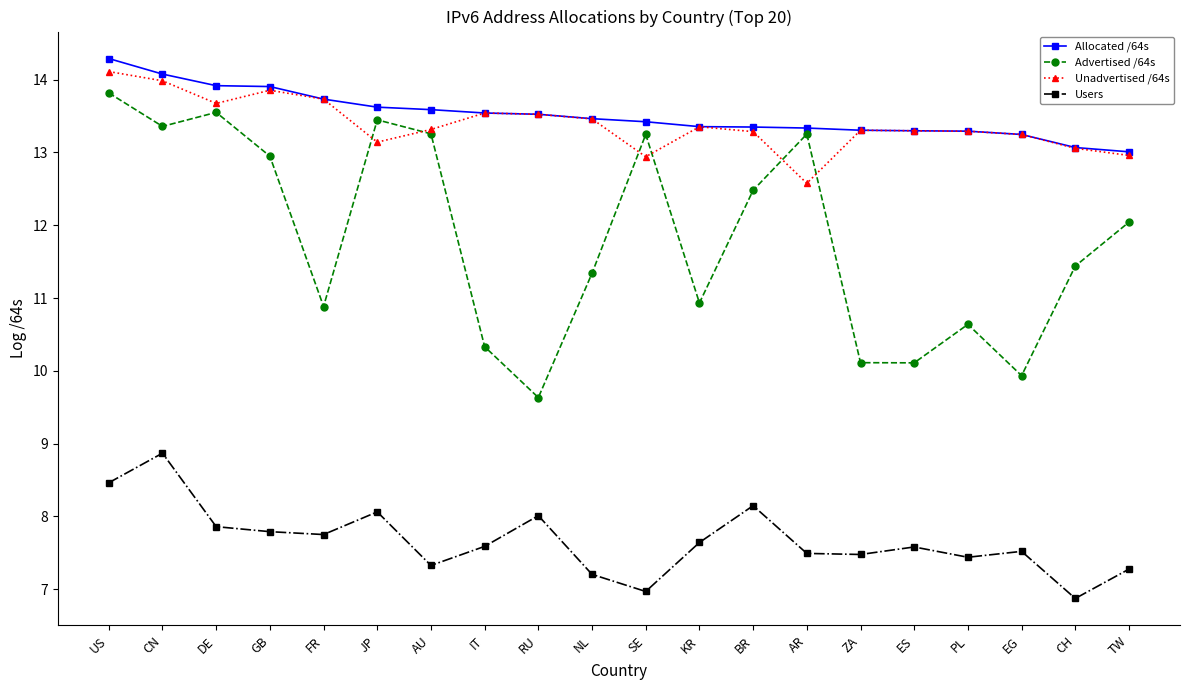

What is the label of the 11th point from the right?

NL